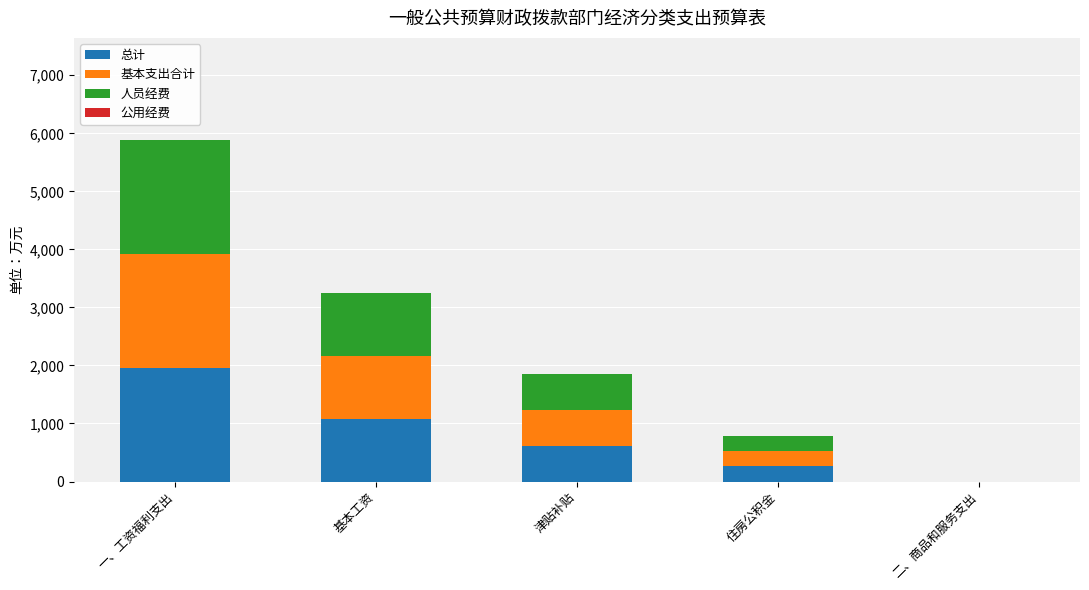

What is the total value across all series at 一、工资福利支出?

5880